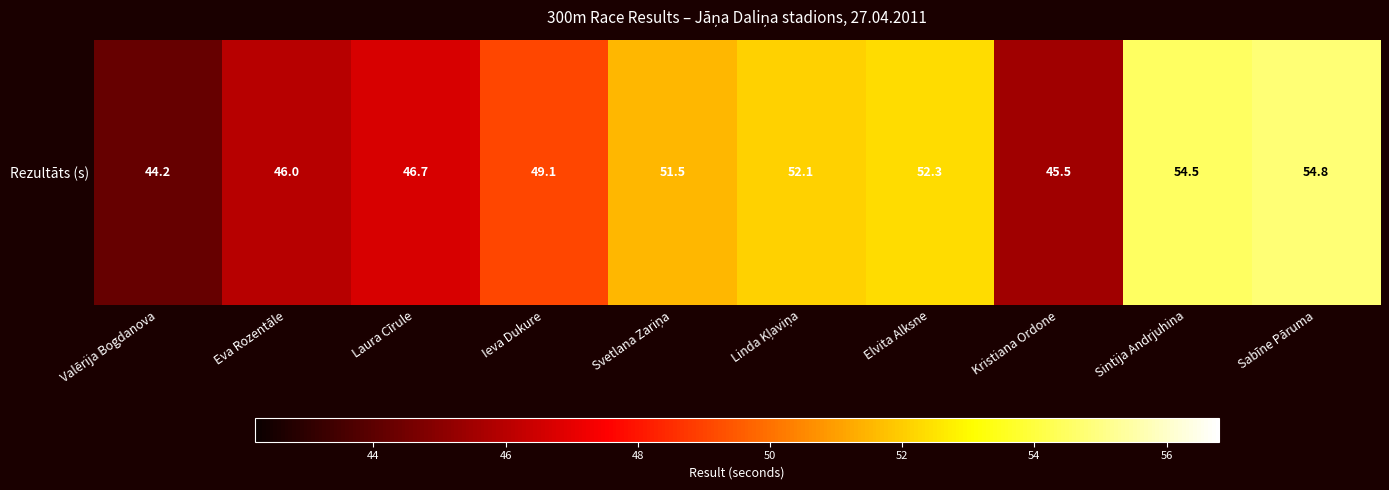

Reading left to right, list all the values displayed in this chart.

Valērija Bogdanova=44.2	Eva Rozentāle=46.0	Laura Cīrule=46.7	Ieva Dukure=49.1	Svetlana Zariņa=51.5	Linda Kļaviņa=52.1	Elvita Alksne=52.3	Kristiana Ordone=45.5	Sintija Andrjuhina=54.5	Sabīne Pāruma=54.8